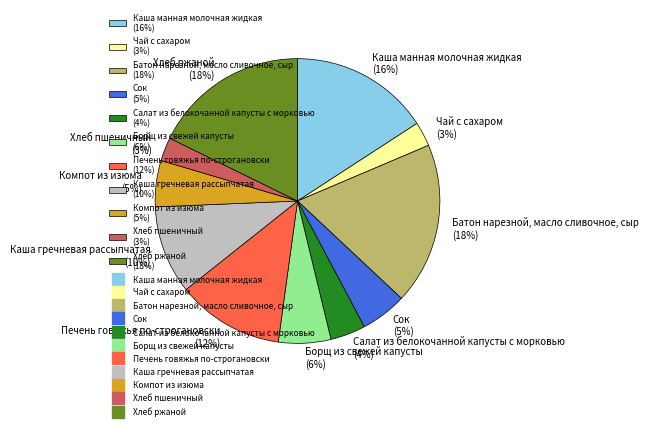

What percentage is the Сок slice, to the nearest percent?

5%